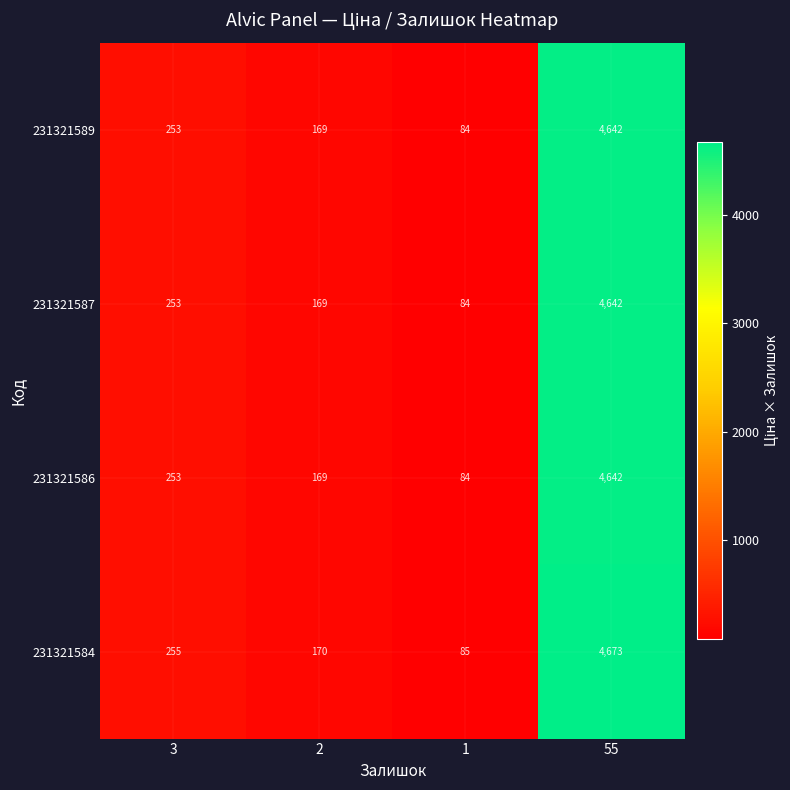

Reading left to right, what are all the values shown in this chart?

231321589: 253	169	84	4642
231321587: 253	169	84	4642
231321586: 253	169	84	4642
231321584: 255	170	85	4673